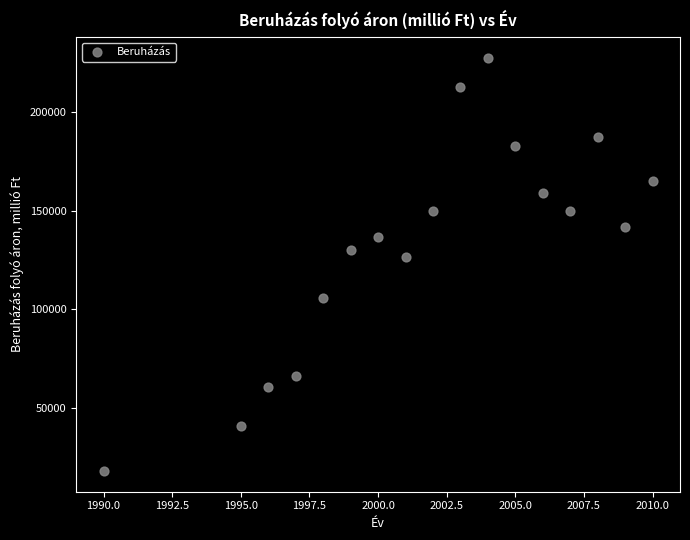

What is the range of X values (max minus min)?

20